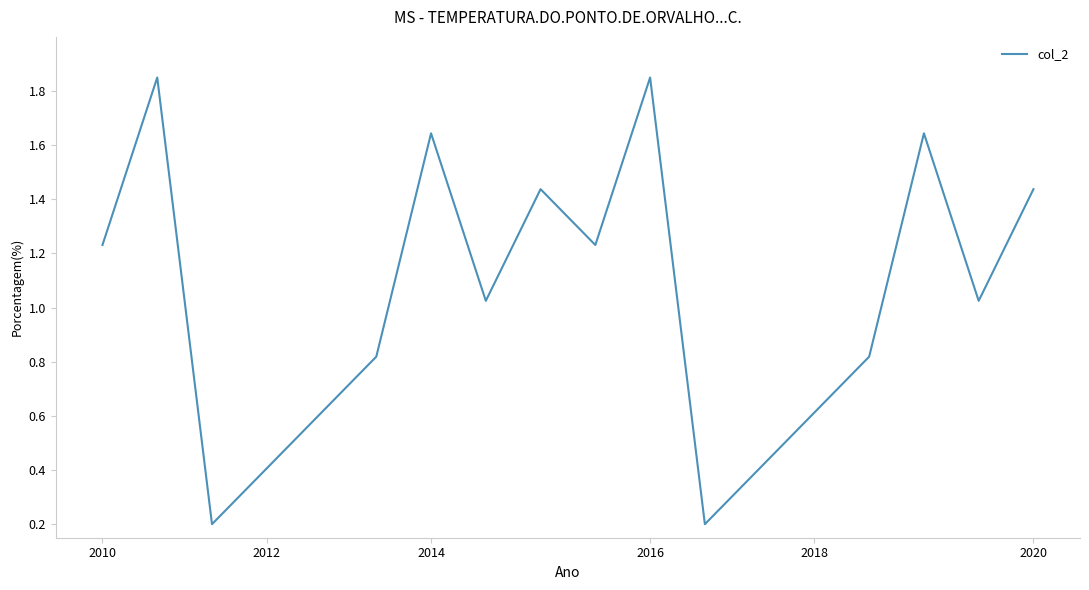

What is the smallest value displayed?

0.2